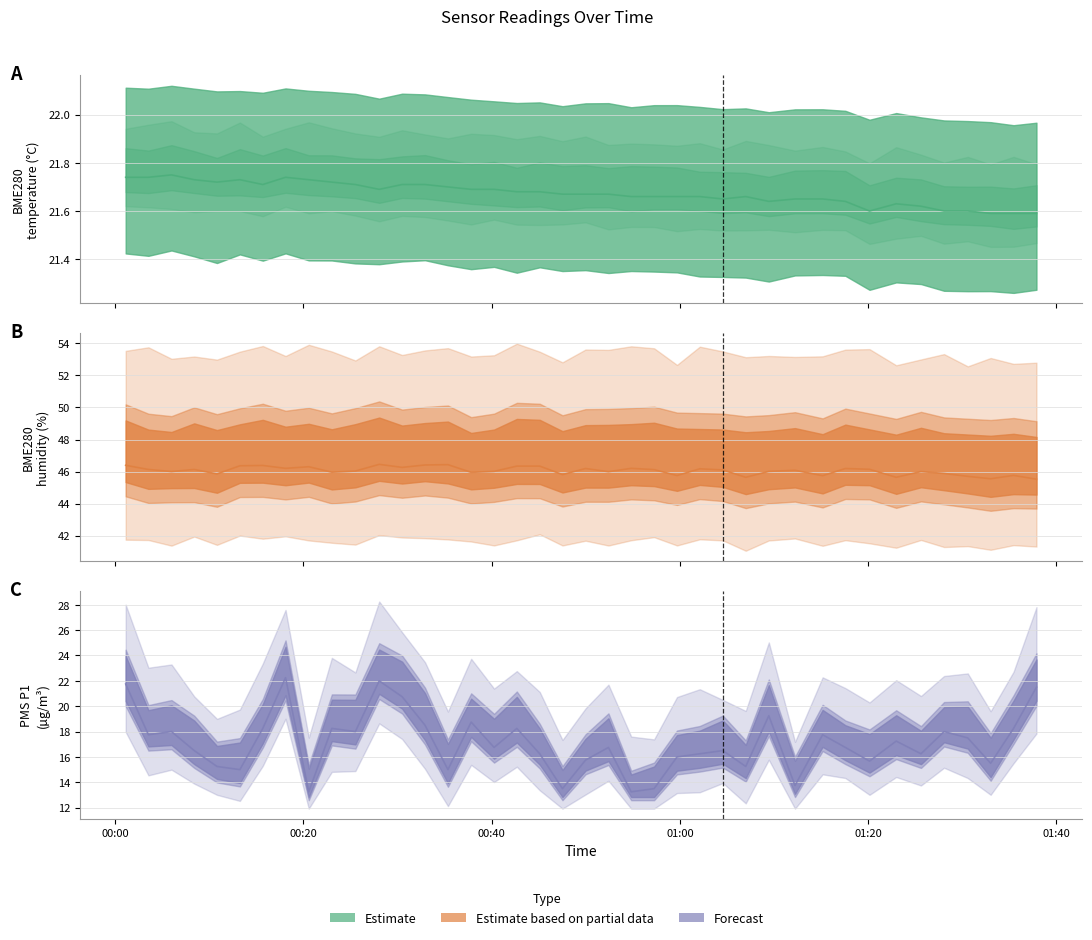

Reading right to left, extract all data points from this chart.

BME280_temperature: 2023/05/23 01:37:53=21.6	2023/05/23 01:35:27=21.6	2023/05/23 01:33:01=21.6	2023/05/23 01:30:35=21.6	2023/05/23 01:28:04=21.6	2023/05/23 01:25:37=21.6	2023/05/23 01:22:59=21.6	2023/05/23 01:20:09=21.6	2023/05/23 01:17:35=21.6	2023/05/23 01:15:10=21.6	2023/05/23 01:12:14=21.6	2023/05/23 01:09:27=21.6	2023/05/23 01:07:00=21.7	2023/05/23 01:04:34=21.6	2023/05/23 01:02:07=21.7	2023/05/23 00:59:42=21.7	2023/05/23 00:57:16=21.7	2023/05/23 00:54:50=21.7	2023/05/23 00:52:25=21.7	2023/05/23 00:49:59=21.7	2023/05/23 00:47:32=21.7	2023/05/23 00:45:07=21.7	2023/05/23 00:42:41=21.7	2023/05/23 00:40:16=21.7	2023/05/23 00:37:50=21.7	2023/05/23 00:35:22=21.7	2023/05/23 00:32:56=21.7	2023/05/23 00:30:30=21.7	2023/05/23 00:28:04=21.7	2023/05/23 00:25:32=21.7	2023/05/23 00:23:02=21.7	2023/05/23 00:20:35=21.7	2023/05/23 00:18:07=21.7	2023/05/23 00:15:42=21.7	2023/05/23 00:13:16=21.7	2023/05/23 00:10:50=21.7	2023/05/23 00:08:25=21.7	2023/05/23 00:06:00=21.8	2023/05/23 00:03:33=21.7	2023/05/23 00:01:08=21.7
BME280_humidity: 2023/05/23 01:37:53=45.5	2023/05/23 01:35:27=45.8	2023/05/23 01:33:01=45.5	2023/05/23 01:30:35=45.7	2023/05/23 01:28:04=45.9	2023/05/23 01:25:37=46.0	2023/05/23 01:22:59=45.6	2023/05/23 01:20:09=46.1	2023/05/23 01:17:35=46.2	2023/05/23 01:15:10=45.7	2023/05/23 01:12:14=46.1	2023/05/23 01:09:27=46.0	2023/05/23 01:07:00=45.6	2023/05/23 01:04:34=46.1	2023/05/23 01:02:07=46.2	2023/05/23 00:59:42=45.8	2023/05/23 00:57:16=46.1	2023/05/23 00:54:50=46.2	2023/05/23 00:52:25=46.0	2023/05/23 00:49:59=46.2	2023/05/23 00:47:32=45.8	2023/05/23 00:45:07=46.3	2023/05/23 00:42:41=46.3	2023/05/23 00:40:16=46.0	2023/05/23 00:37:50=46.0	2023/05/23 00:35:22=46.4	2023/05/23 00:32:56=46.4	2023/05/23 00:30:30=46.3	2023/05/23 00:28:04=46.5	2023/05/23 00:25:32=46.0	2023/05/23 00:23:02=46.0	2023/05/23 00:20:35=46.3	2023/05/23 00:18:07=46.2	2023/05/23 00:15:42=46.4	2023/05/23 00:13:16=46.4	2023/05/23 00:10:50=45.9	2023/05/23 00:08:25=46.1	2023/05/23 00:06:00=46.0	2023/05/23 00:03:33=46.1	2023/05/23 00:01:08=46.4
PMS_P1: 2023/05/23 01:37:53=21.5	2023/05/23 01:35:27=18.2	2023/05/23 01:33:01=15.5	2023/05/23 01:30:35=17.5	2023/05/23 01:28:04=18.0	2023/05/23 01:25:37=16.2	2023/05/23 01:22:59=17.2	2023/05/23 01:20:09=15.7	2023/05/23 01:17:35=16.8	2023/05/23 01:15:10=17.8	2023/05/23 01:12:14=13.8	2023/05/23 01:09:27=19.2	2023/05/23 01:07:00=15.2	2023/05/23 01:04:34=16.5	2023/05/23 01:02:07=16.2	2023/05/23 00:59:42=16.0	2023/05/23 00:57:16=13.5	2023/05/23 00:54:50=13.2	2023/05/23 00:52:25=16.8	2023/05/23 00:49:59=15.8	2023/05/23 00:47:32=13.5	2023/05/23 00:45:07=16.2	2023/05/23 00:42:41=18.2	2023/05/23 00:40:16=16.8	2023/05/23 00:37:50=18.8	2023/05/23 00:35:22=15.0	2023/05/23 00:32:56=18.5	2023/05/23 00:30:30=20.8	2023/05/23 00:28:04=22.0	2023/05/23 00:25:32=18.0	2023/05/23 00:23:02=18.2	2023/05/23 00:20:35=13.2	2023/05/23 00:18:07=22.2	2023/05/23 00:15:42=18.2	2023/05/23 00:13:16=15.0	2023/05/23 00:10:50=15.2	2023/05/23 00:08:25=16.5	2023/05/23 00:06:00=18.0	2023/05/23 00:03:33=17.8	2023/05/23 00:01:08=21.8